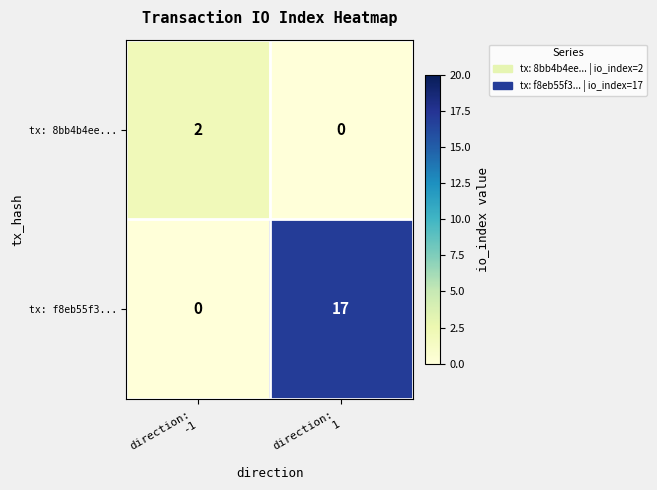

Reading left to right, list all the values displayed in this chart.

tx: 8bb4b4ee...: 2	0
tx: f8eb55f3...: 0	17